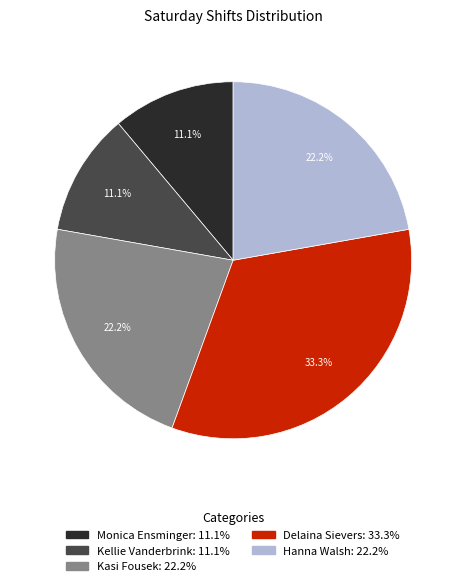

How many segments does this pie chart have?

5